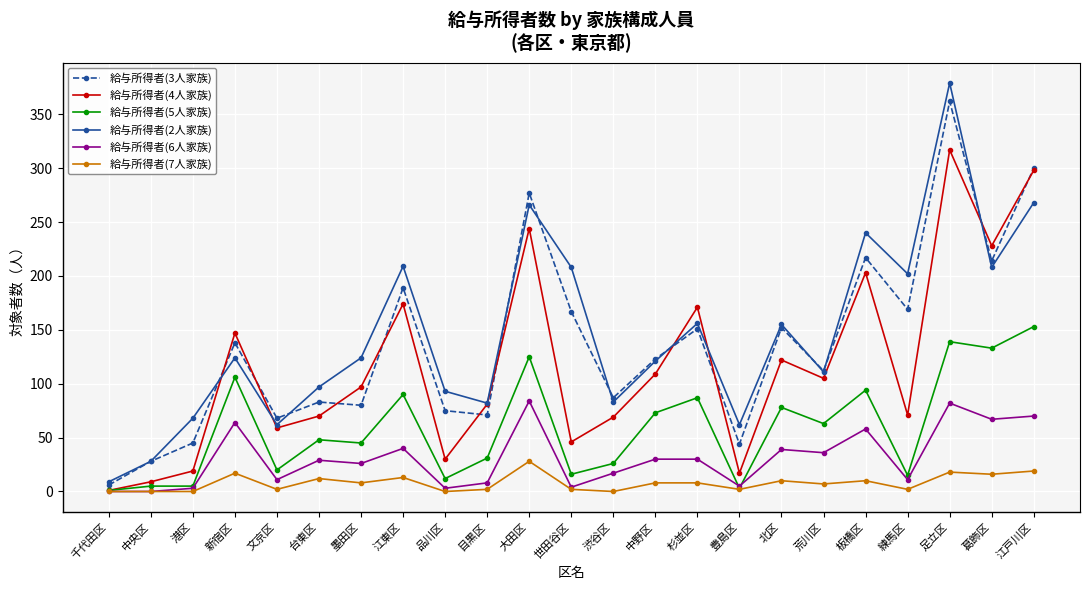

After their last crossing, which series has the higher values: 給与所得者(2人家族) or 給与所得者(3人家族)?

給与所得者(3人家族)